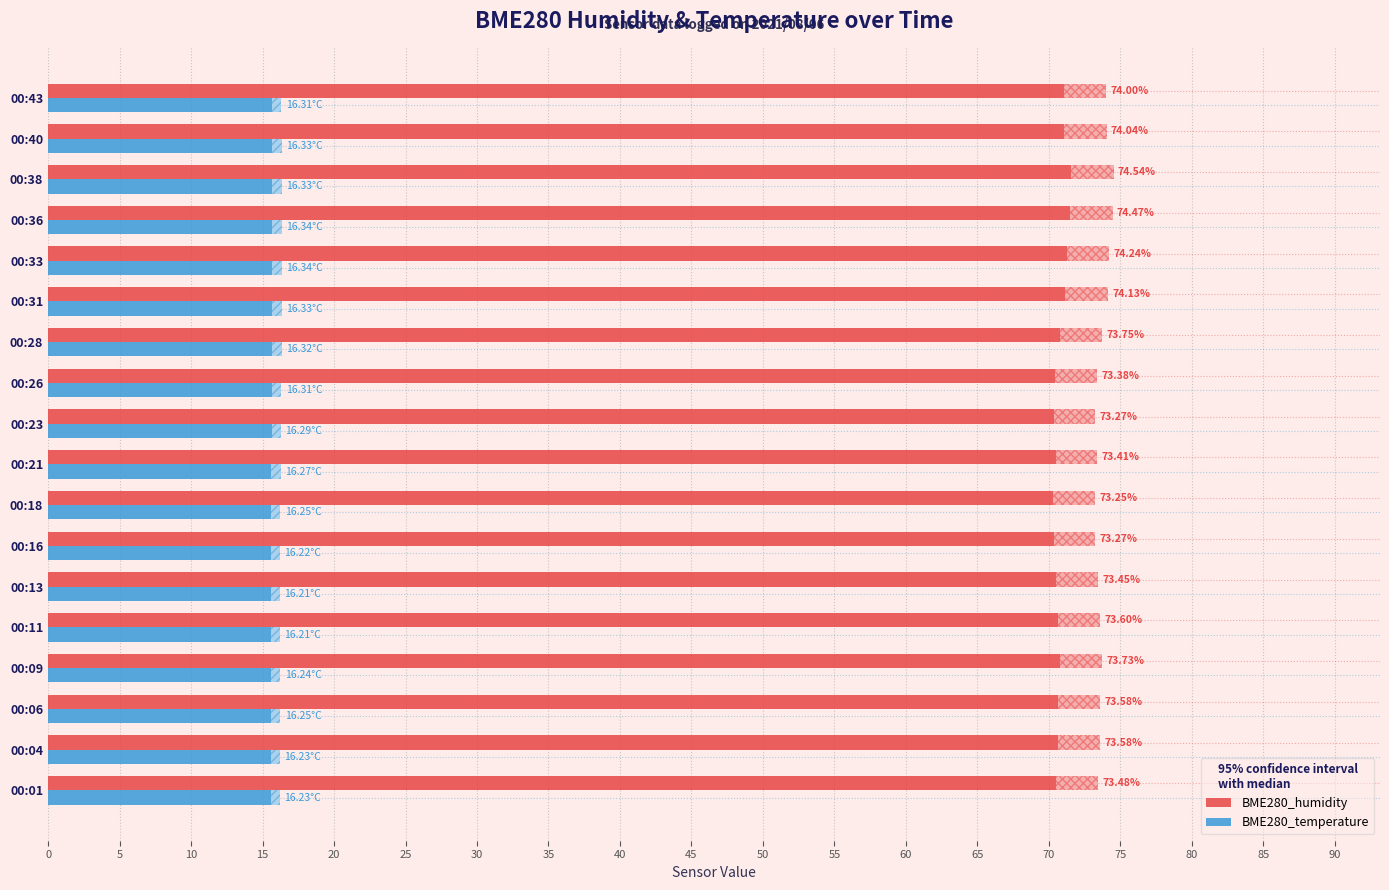

What are all the series names shown in the legend?

BME280_humidity, BME280_temperature